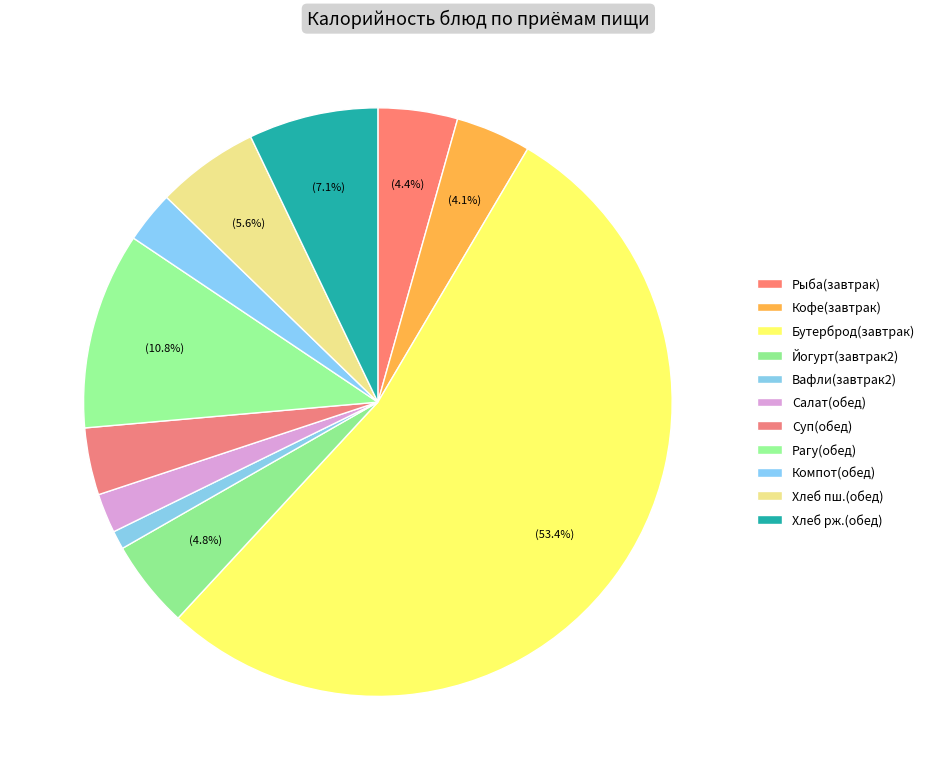

Count the number of slices in the pie.

11